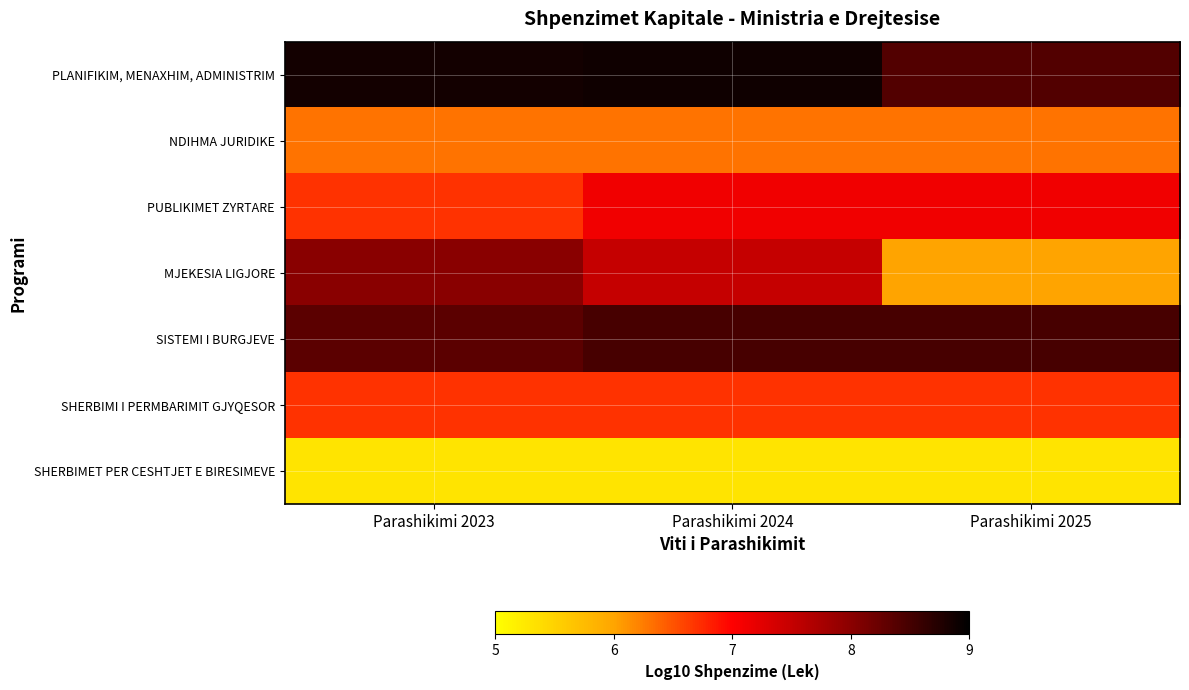

Which has a higher value, Parashikimi 2025 or Parashikimi 2023?

Parashikimi 2023